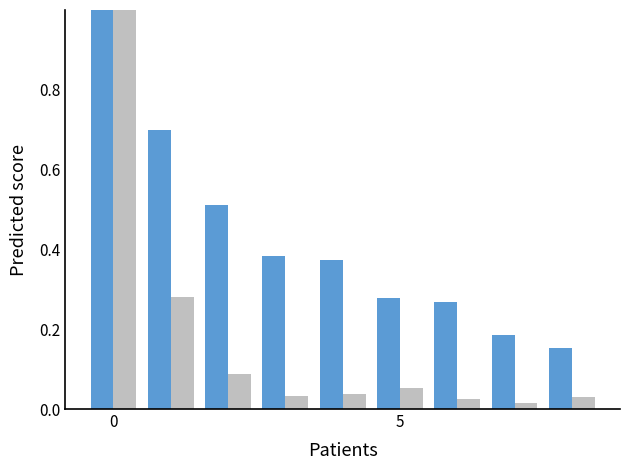

What is the maximum value shown in the chart?

1.0